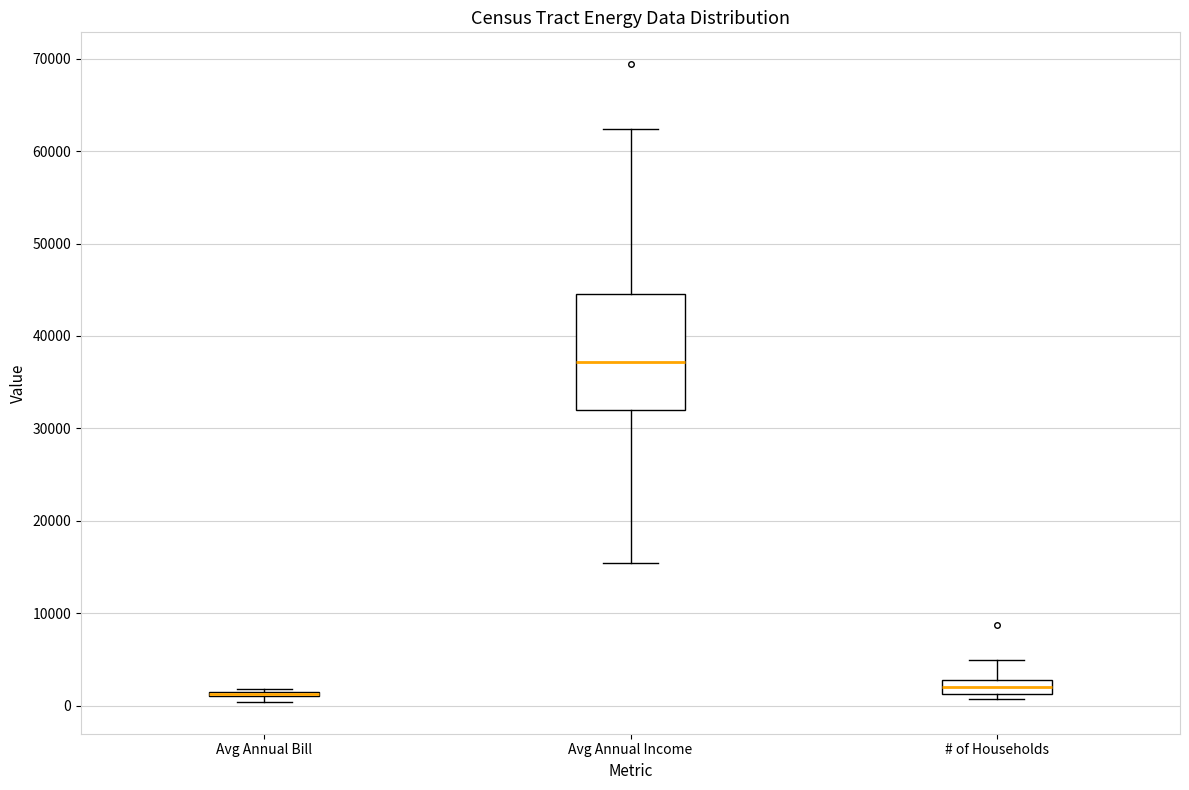

Reading left to right, read every box against the y-axis: the position of its median line, the range the box covers, and the ends of its whiskers. The values are not printed on the chart, so give them approximately, as read against the axis.

Avg Annual Bill: box collapsed to a line at 1000, whiskers 0 to 2000
Avg Annual Income: median 37000, box 32000 to 45000, whiskers 15000 to 62000
# of Households: median 2000, box 1000 to 3000, whiskers 1000 (just below the box's lower edge) to 5000